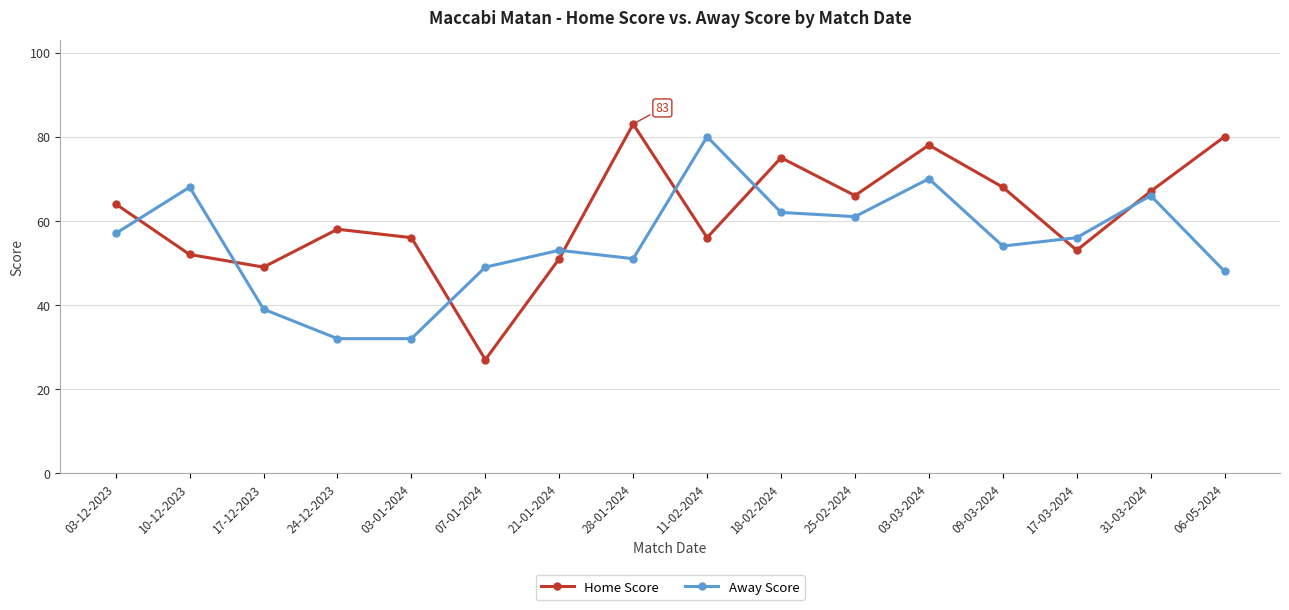

Is this an area chart (filled region under the line)?

No